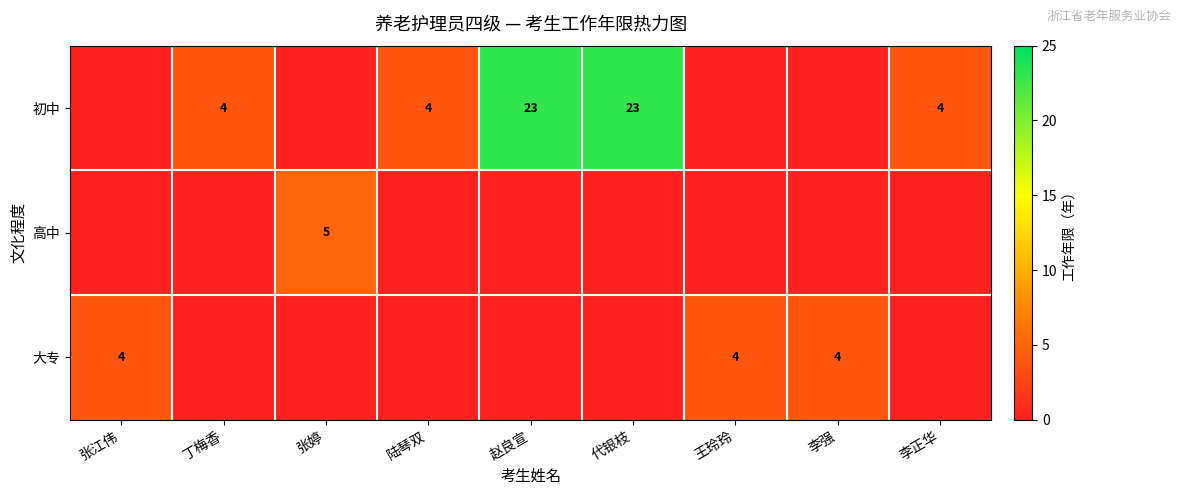

At 代银枝, list the series in order from largest to smallest.

初中, 高中, 大专